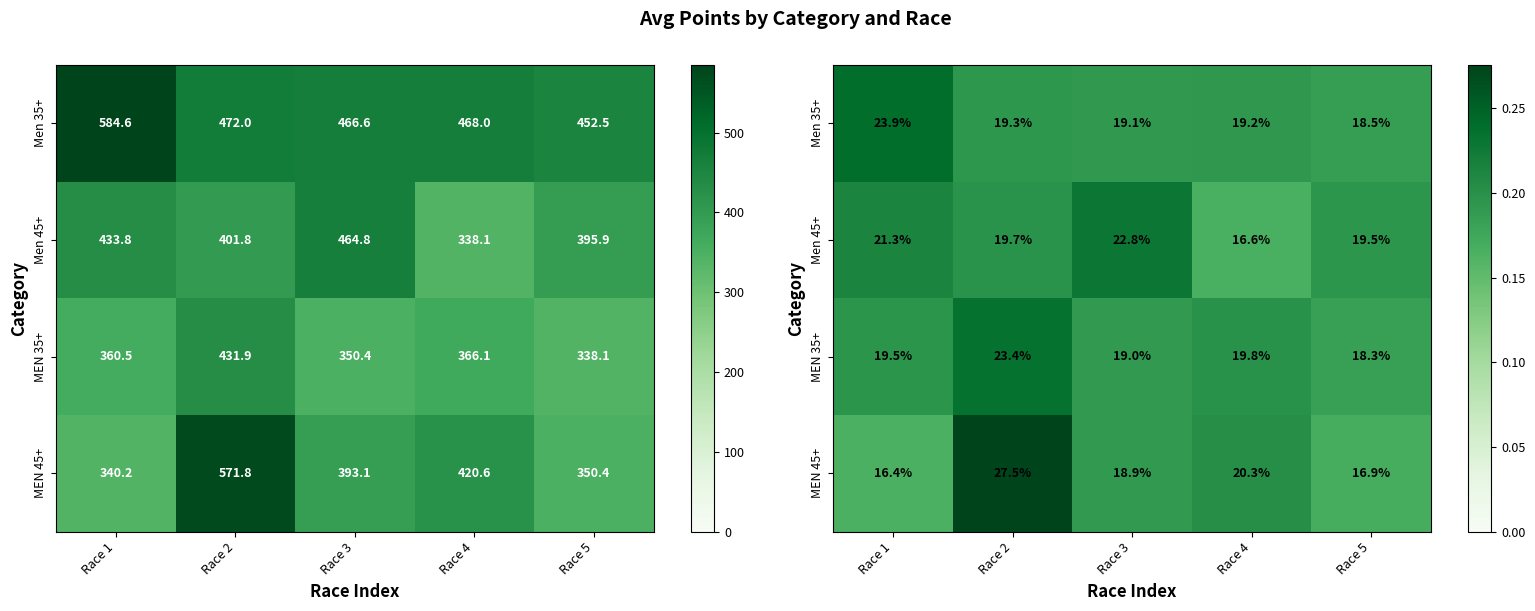

At which label does Men 45+ reach its peak?

Race 3